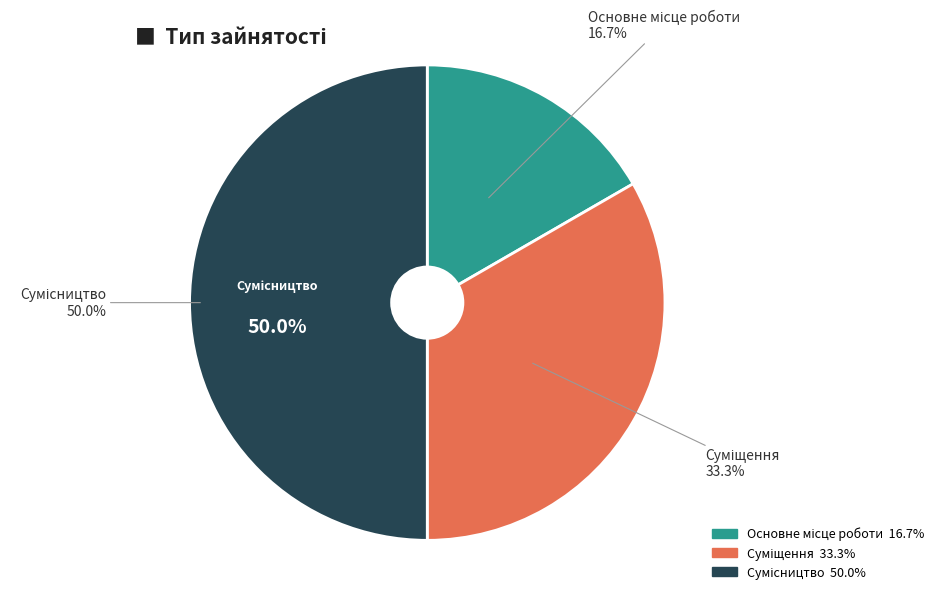

What is the change in value from Основне місце роботи to Суміщення?

+1